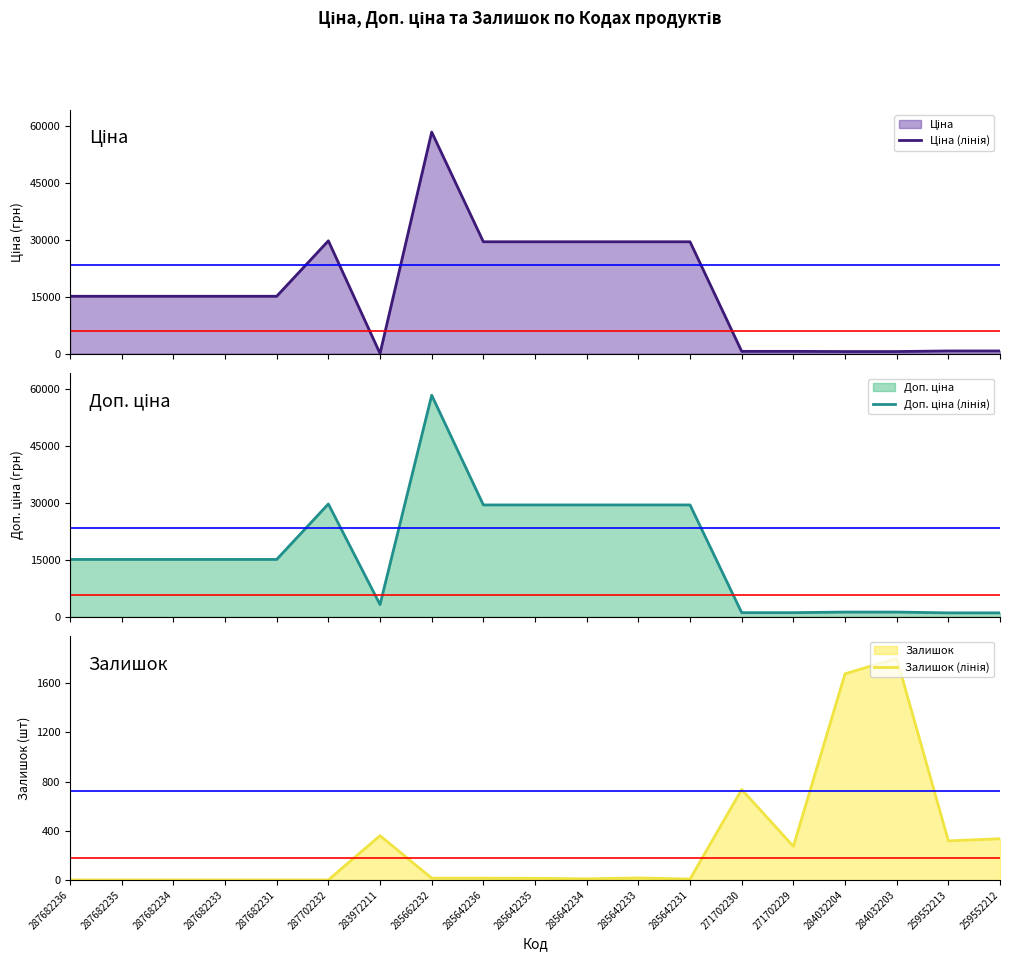

Which series ends up on top after the final intersection of Залишок (лінія) and Доп. ціна (лінія)?

Доп. ціна (лінія)